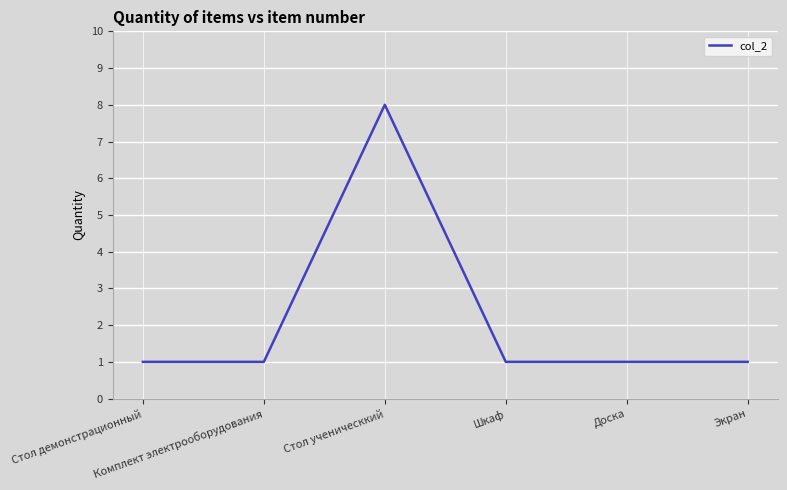

How many distinct data groups are displayed?

1